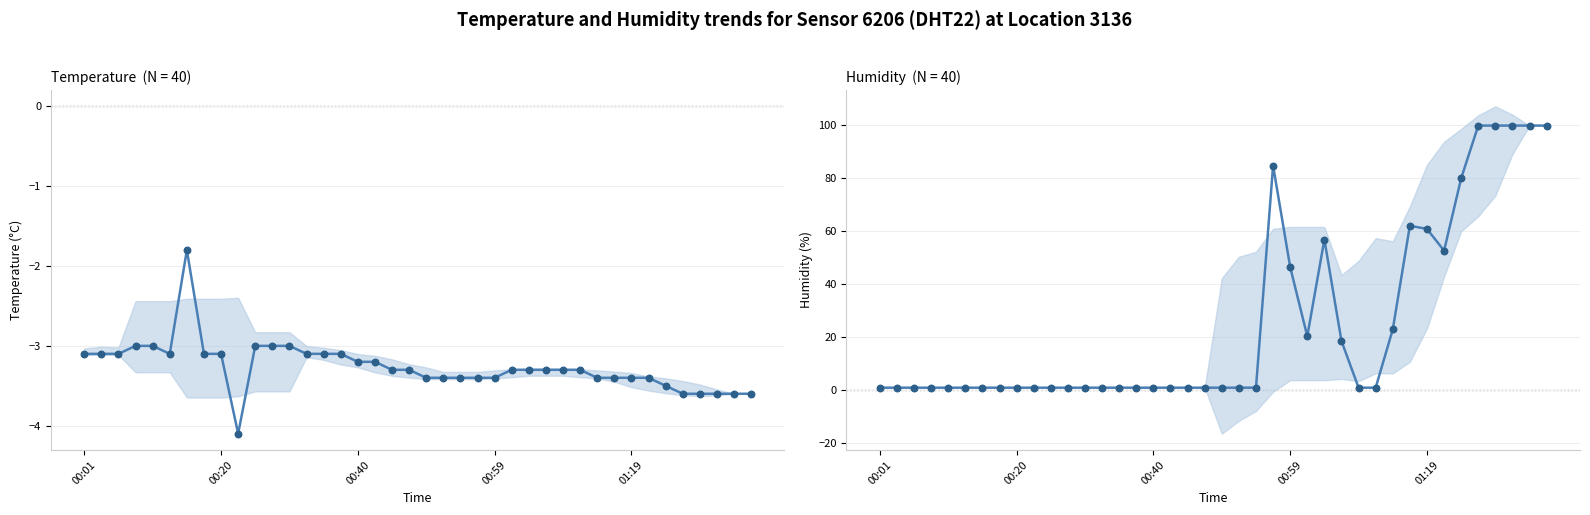

Is the value of humidity points at 11 greater than the value of temperature at 18?

Yes